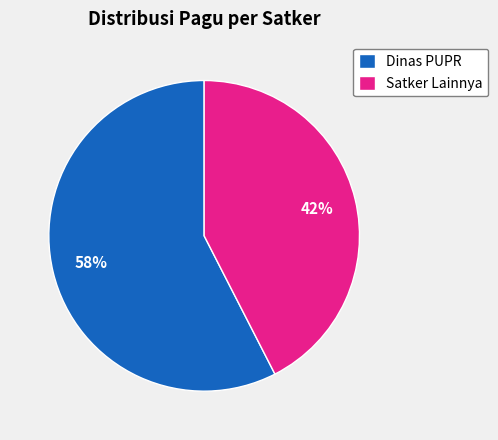

Is the sum of Satker Lainnya and Dinas PUPR greater than half?

Yes